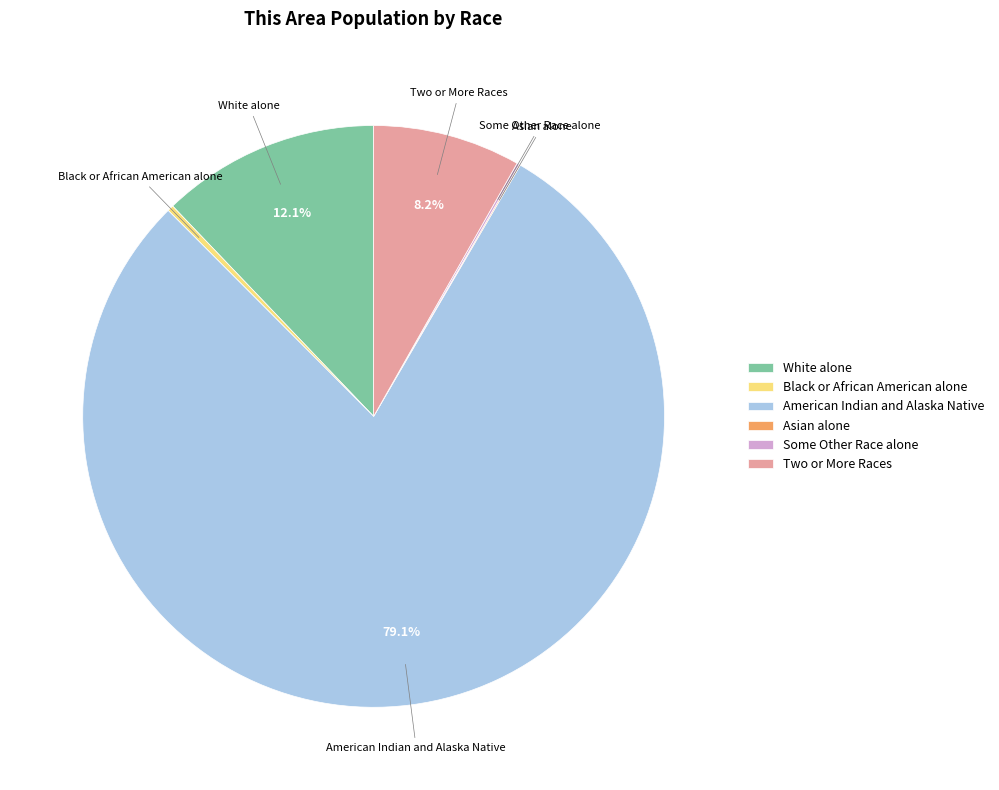

Is Two or More Races the majority of the pie?

No